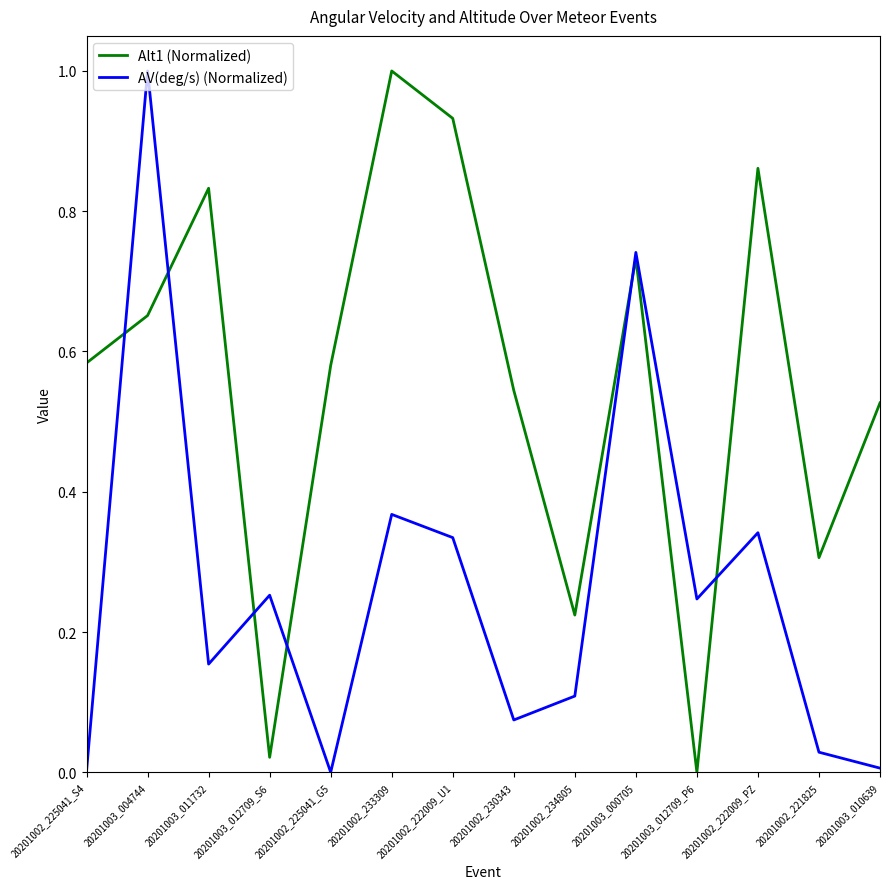

True or false: Alt1 (Normalized) and AV(deg/s) (Normalized) intersect in this chart.

True